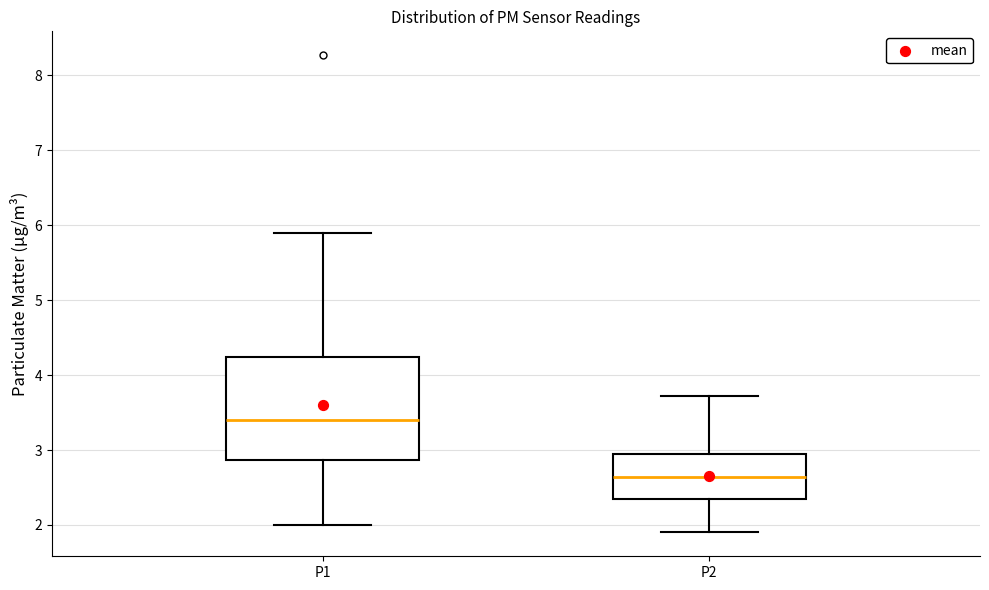

Comparing the boxes themselves (not the whiskers), which one is the tallest?

P1